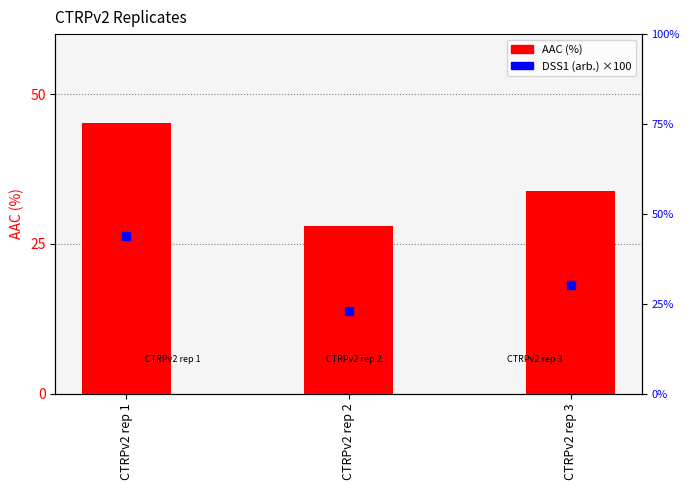

At which label is AAC (%) closest to 36?

CTRPv2 rep 3